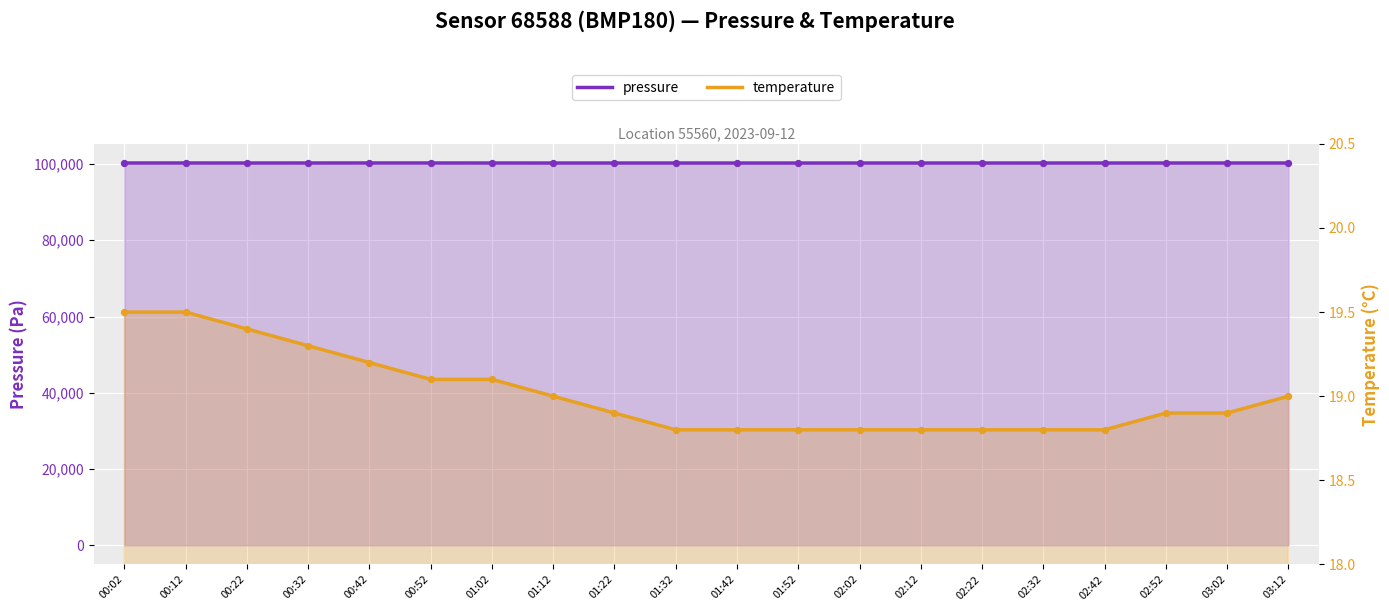

At how many categories does at least one series exceed 24382?

20